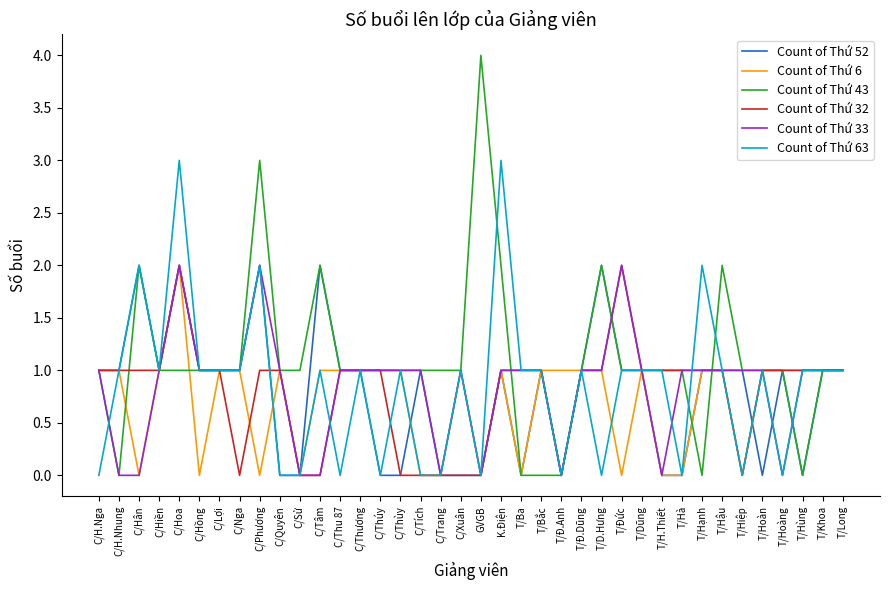

The value of Count of Thứ 43 at C/Nga is 1. True or false?

True